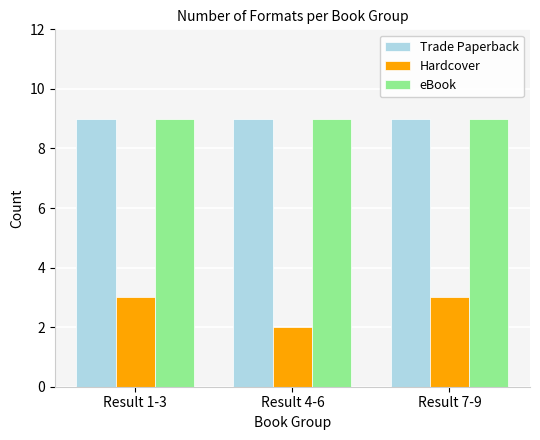

Is it true that Trade Paperback equals 9 at Result 4-6?

True